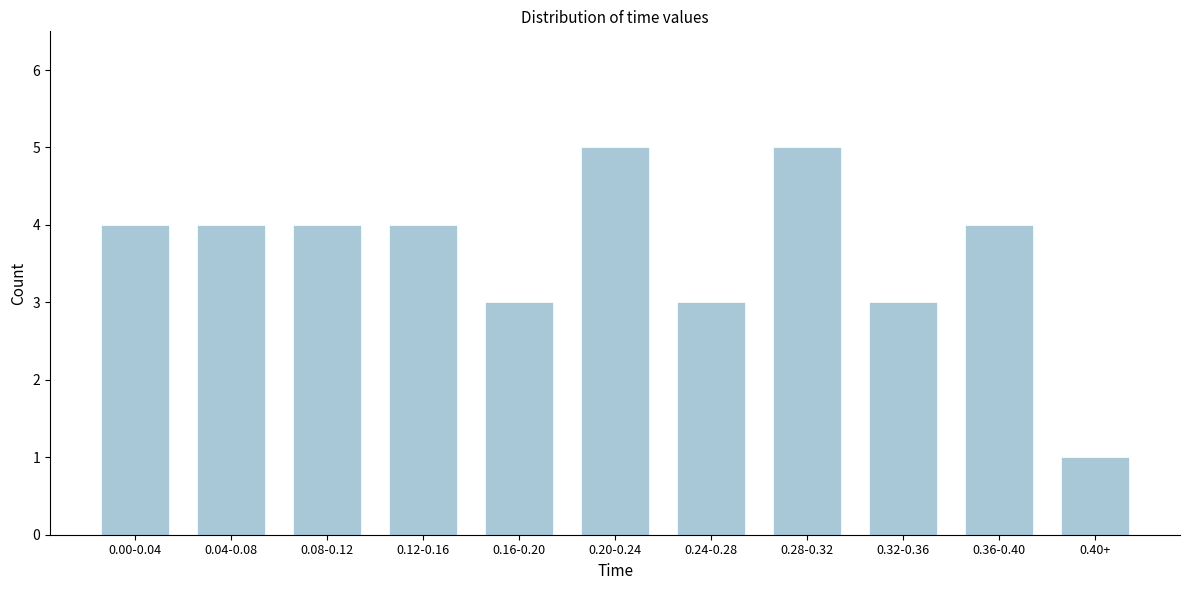

Reading right to left, transcribe all the data shown in this chart.

1	4	3	5	3	5	3	4	4	4	4